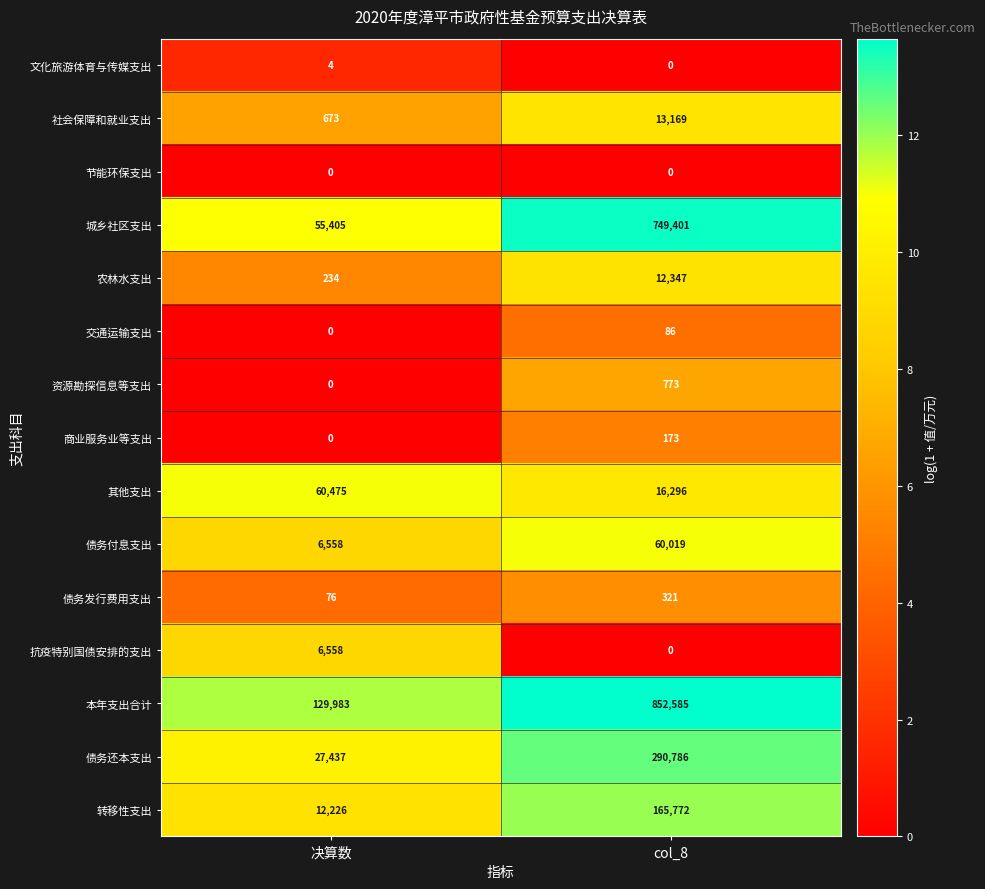

What is the difference between the maximum and minimum values in the 商业服务业等支出 series?

173